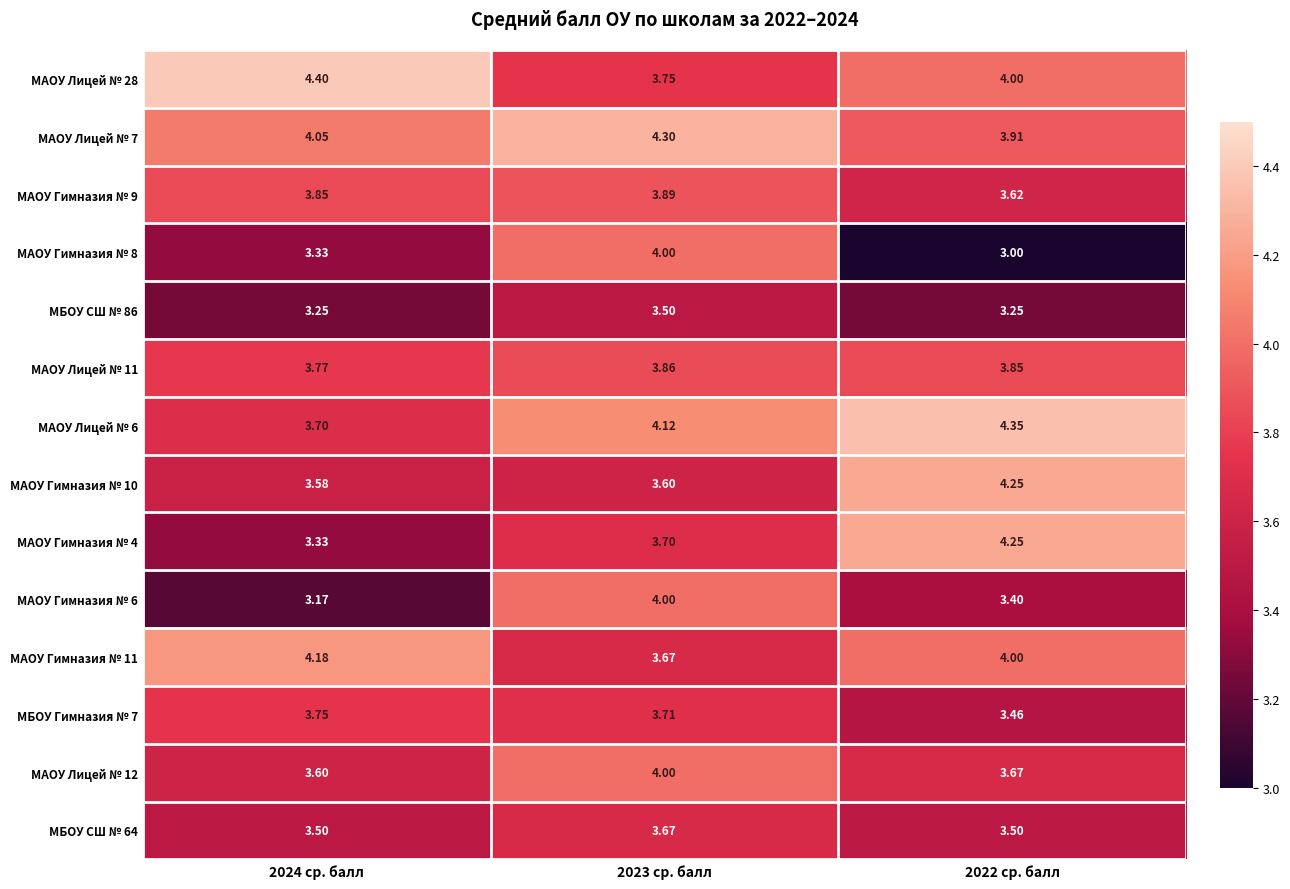

Is the value of МБОУ СШ № 86 at 2024 ср. балл greater than the value of МАОУ Гимназия № 10 at 2023 ср. балл?

No